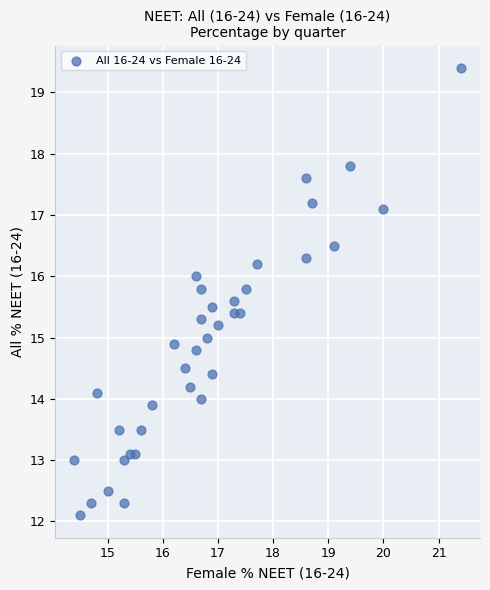

What is the range of X values (max minus min)?

7.0